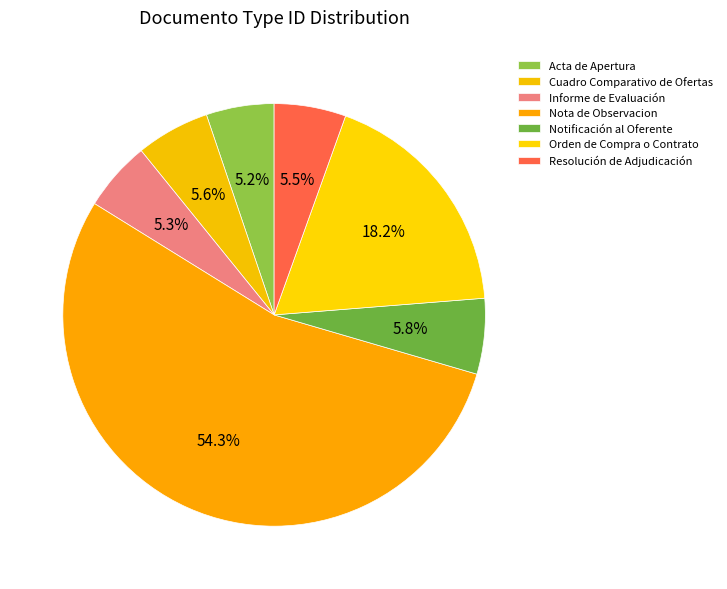

Is it true that Informe de Evaluación is 5% of the pie?

True